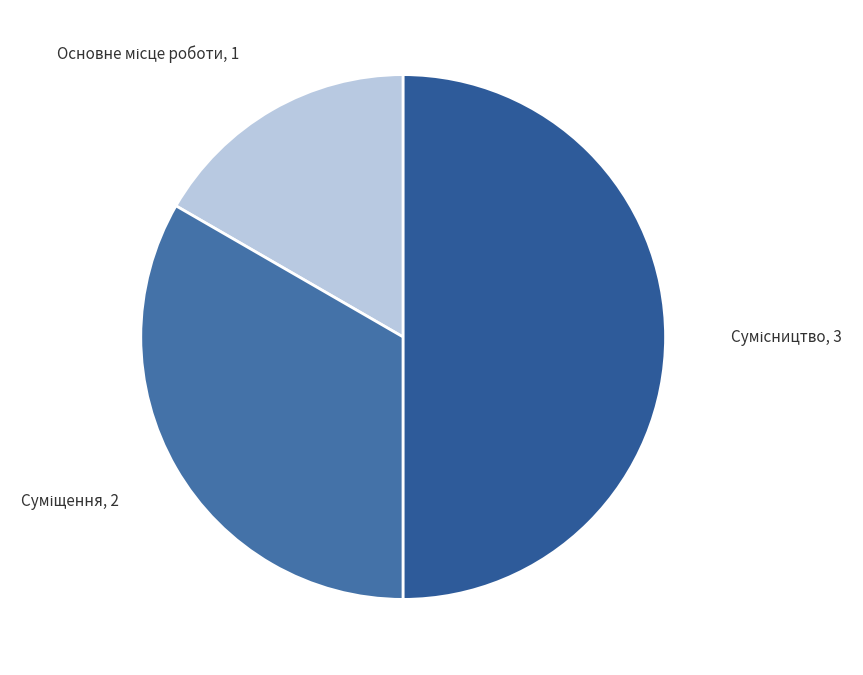

To the nearest percent, what portion does Суміщення represent?

33%